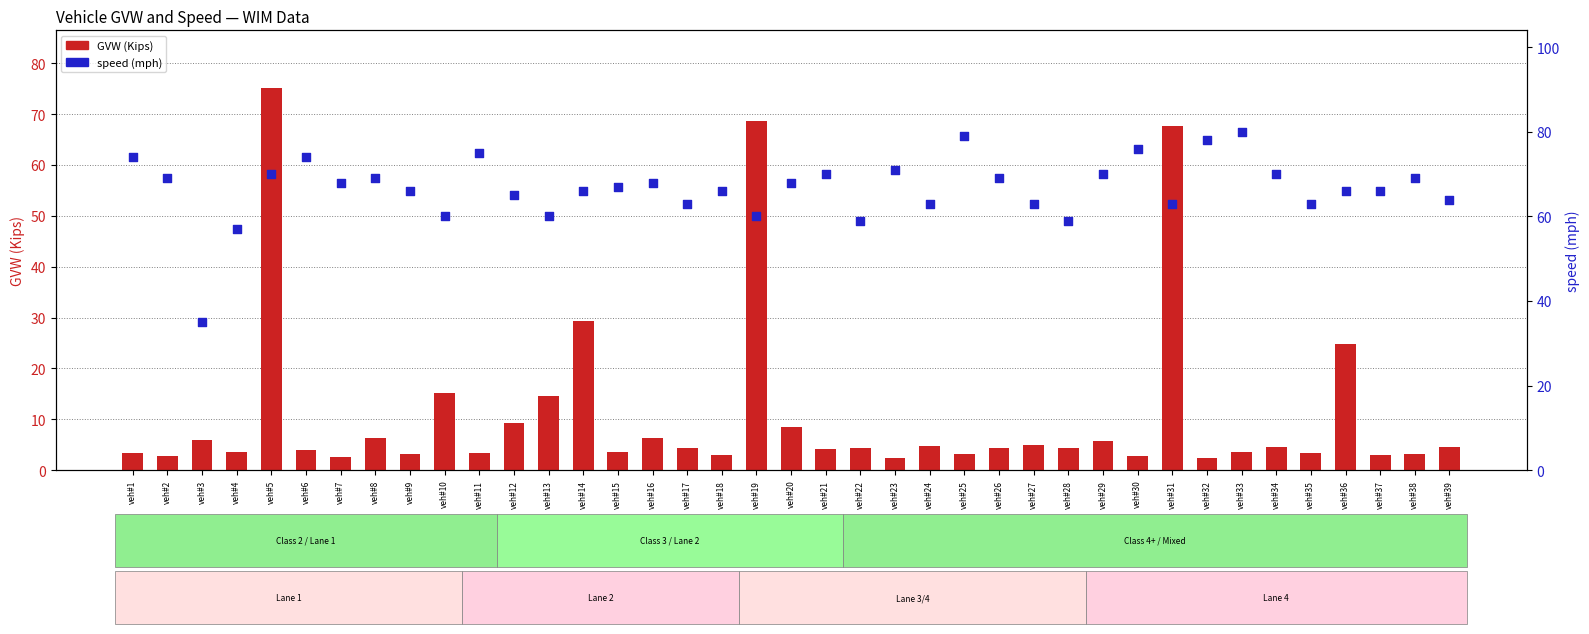

What are all the series names shown in the legend?

GVW (Kips), speed (mph)